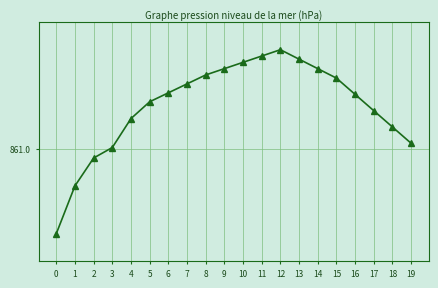

What is the greatest value displayed?

861.4